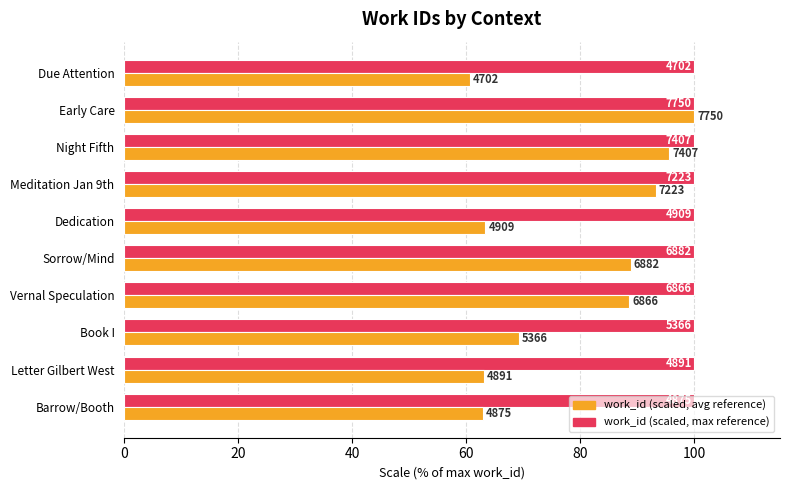

Is it true that work_id (avg scaled) equals 69.2 at Book I?

True